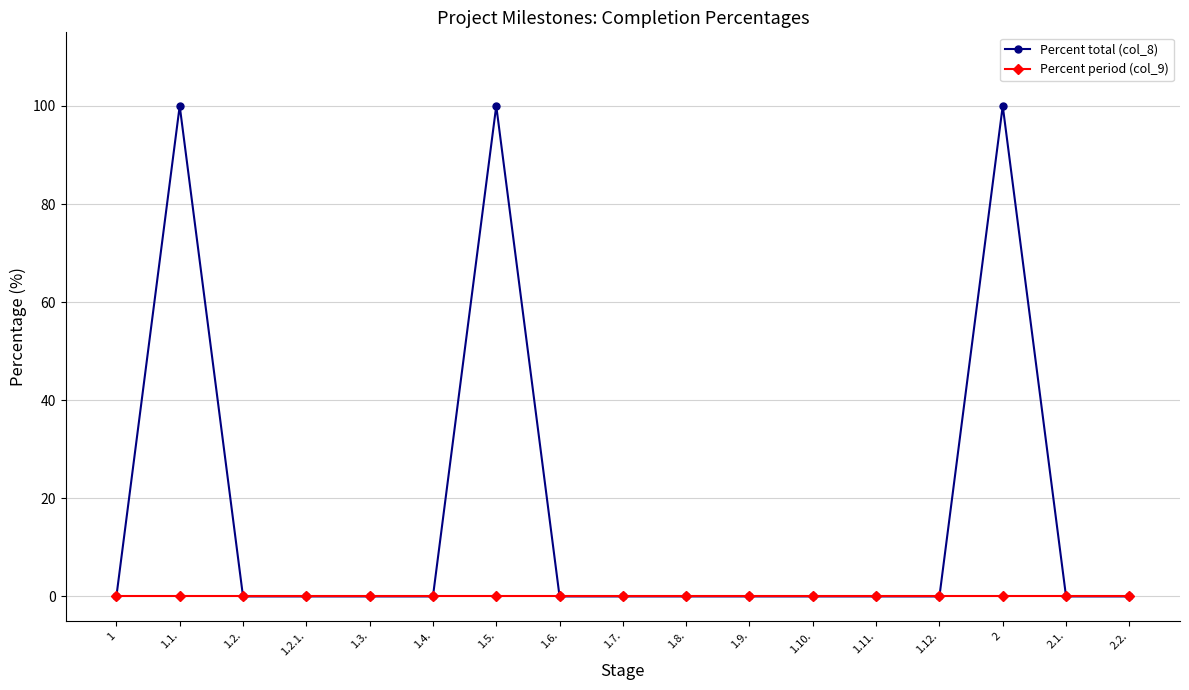

What is the label of the 10th point from the left?

1.8.